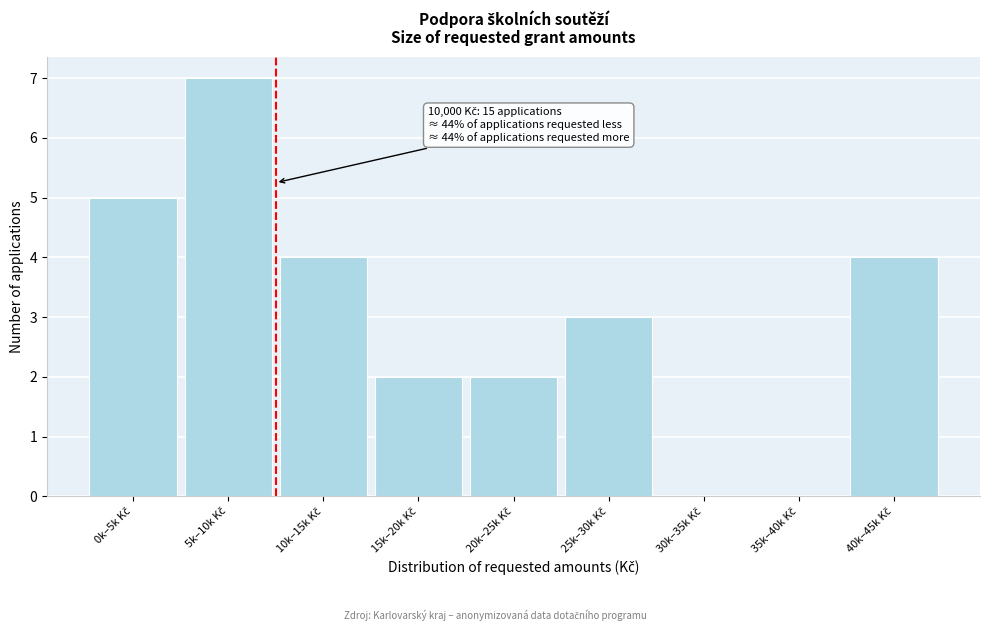

What is the maximum value shown in the chart?

7